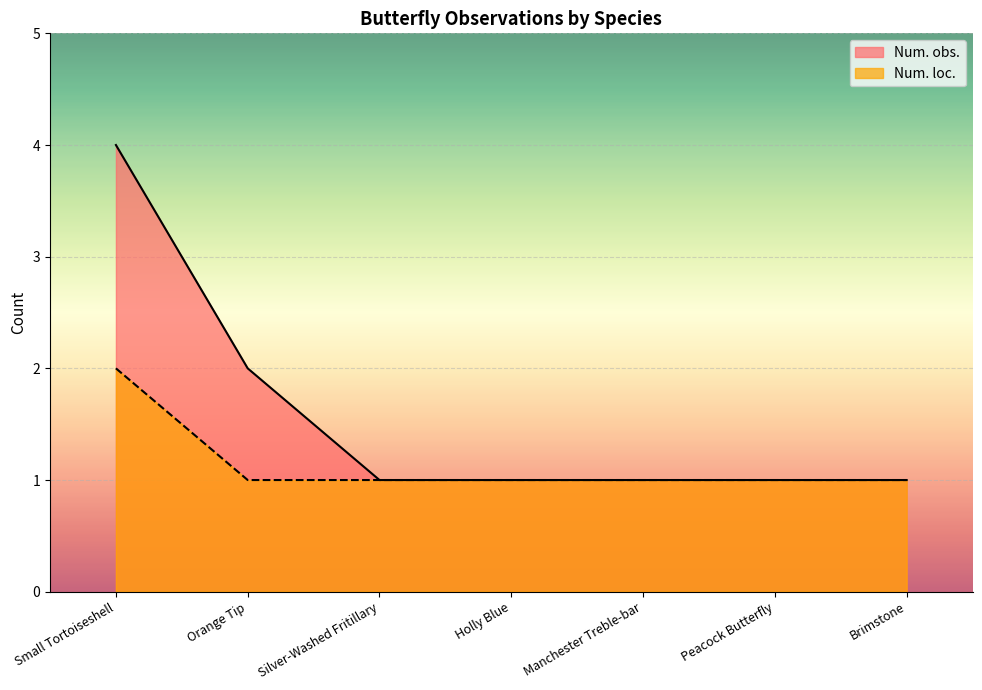

Reading right to left, transcribe all the data shown in this chart.

Num. obs.: 1	1	1	1	1	2	4
Num. loc.: 1	1	1	1	1	1	2